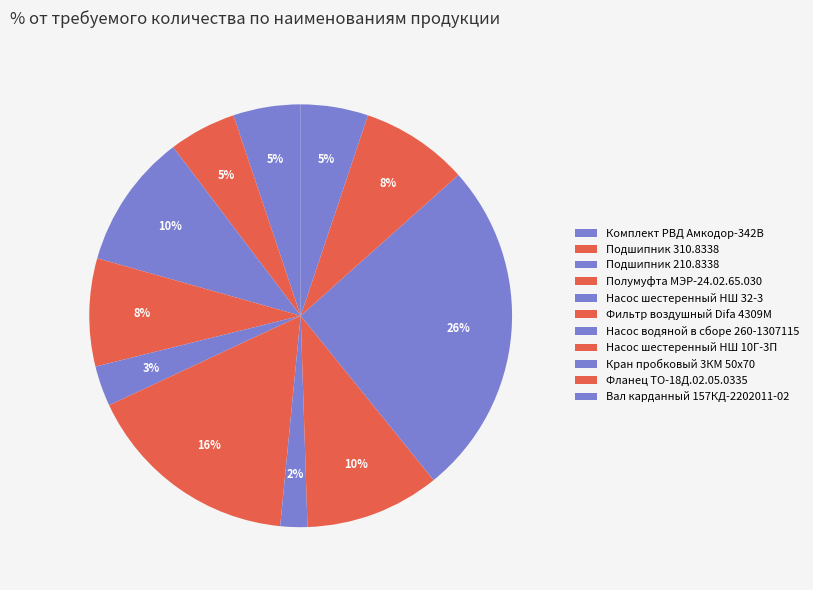

Is there a majority slice in this chart?

No